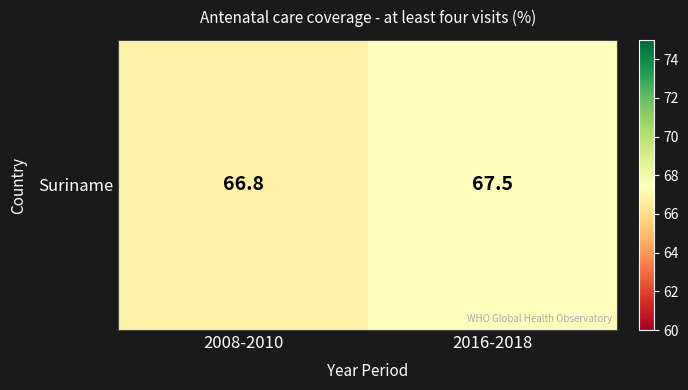

List the labels in order of value, smallest first.

2008-2010, 2016-2018